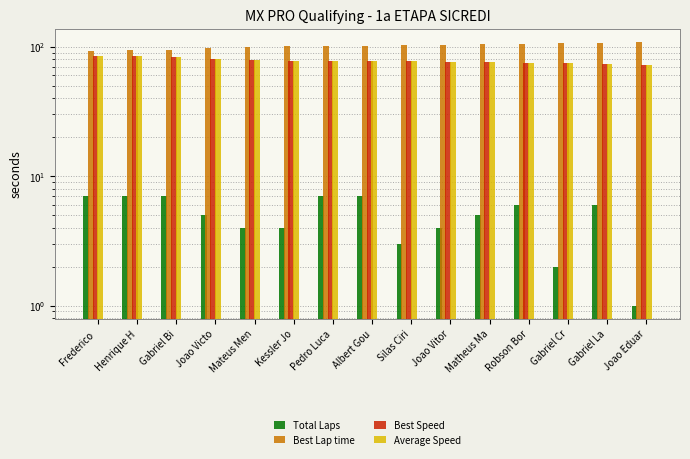

The value of Total Laps at Robson Bor is 10.5. True or false?

False